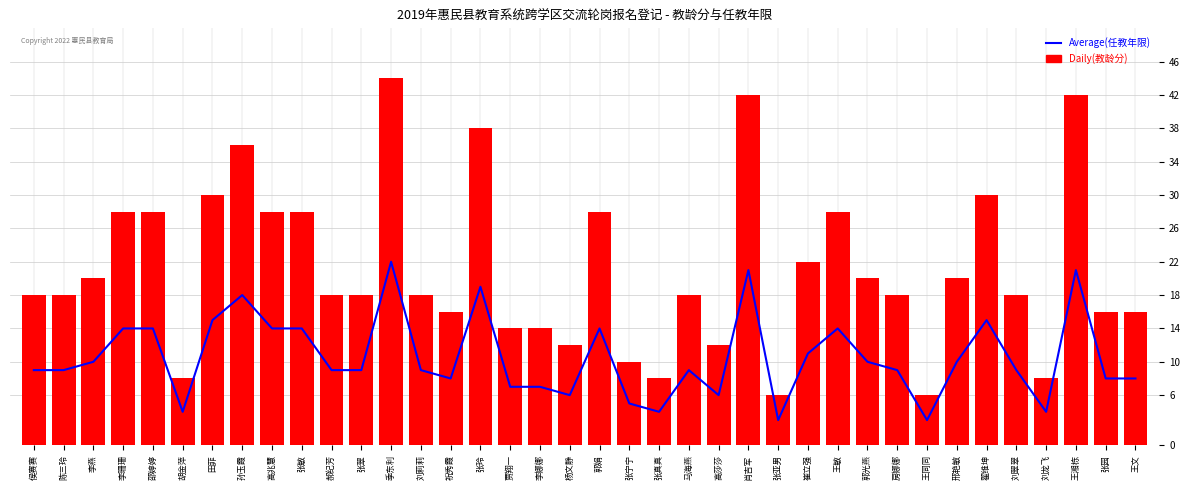

Rank the series at 张真真 from highest to lowest value.

Daily(教龄分), Average(任教年限)